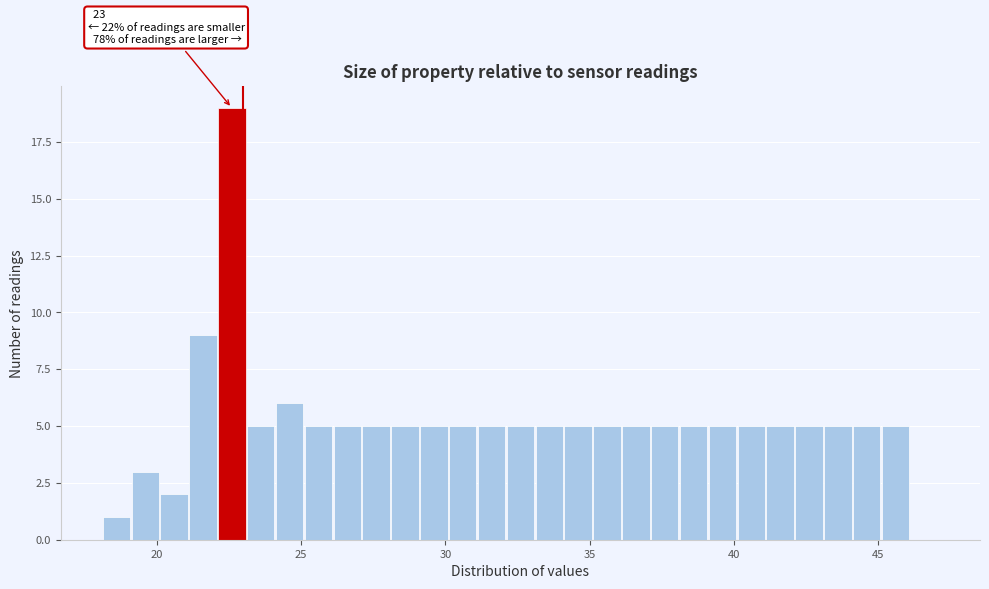

Around what value on the x-axis is the tallest bar? Give the approximate position of its centre, as read against the axis.

22.5